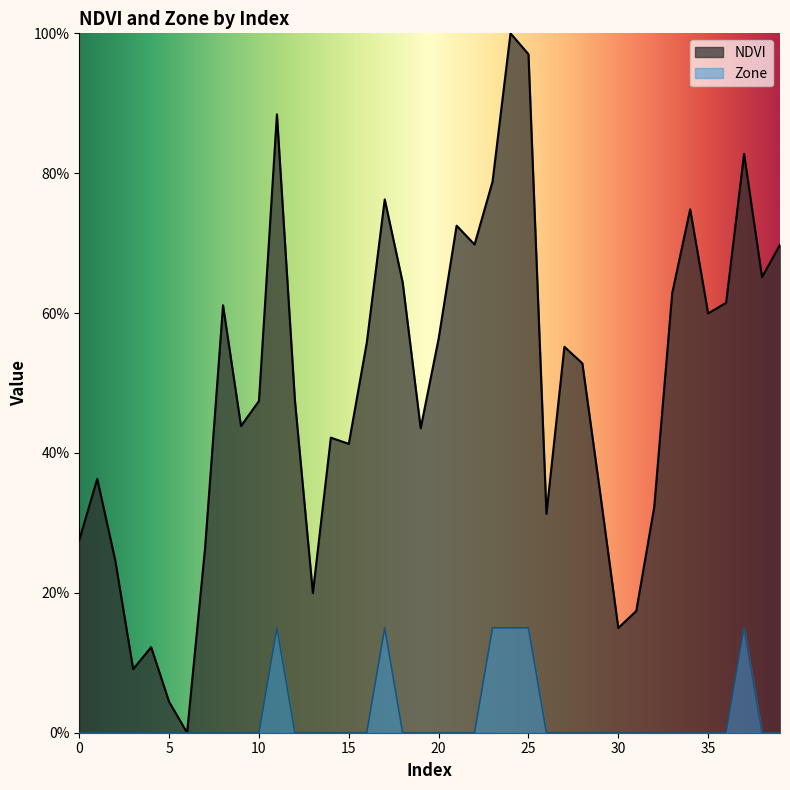

At which category is the sum across all series the highest?

24